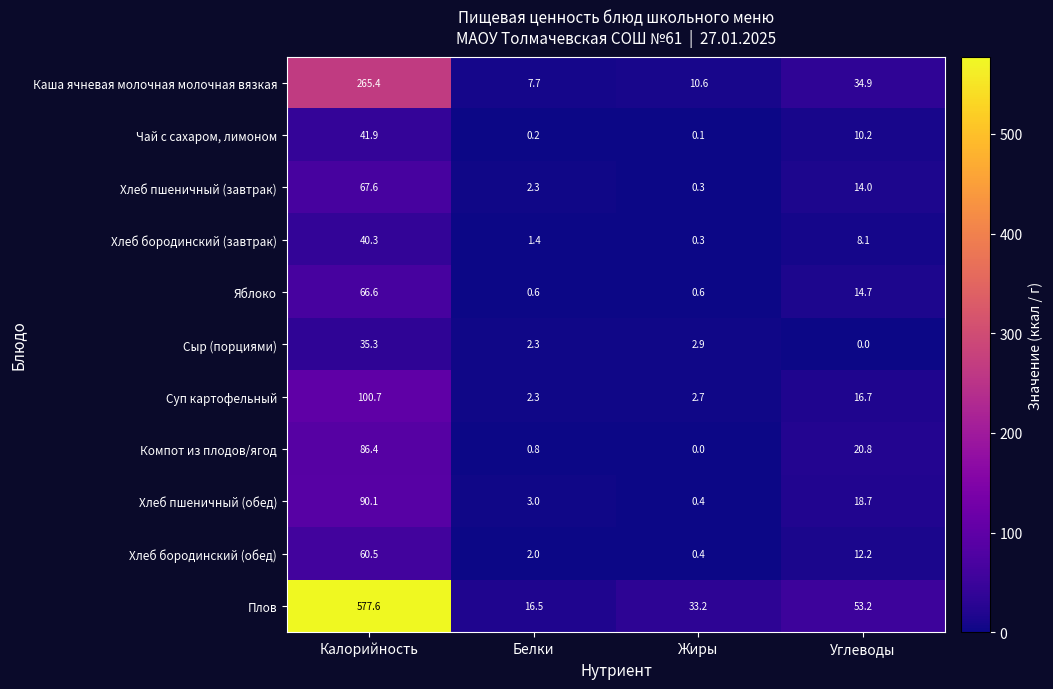

True or false: Суп картофельный has a value of 1.6 at Белки.

False